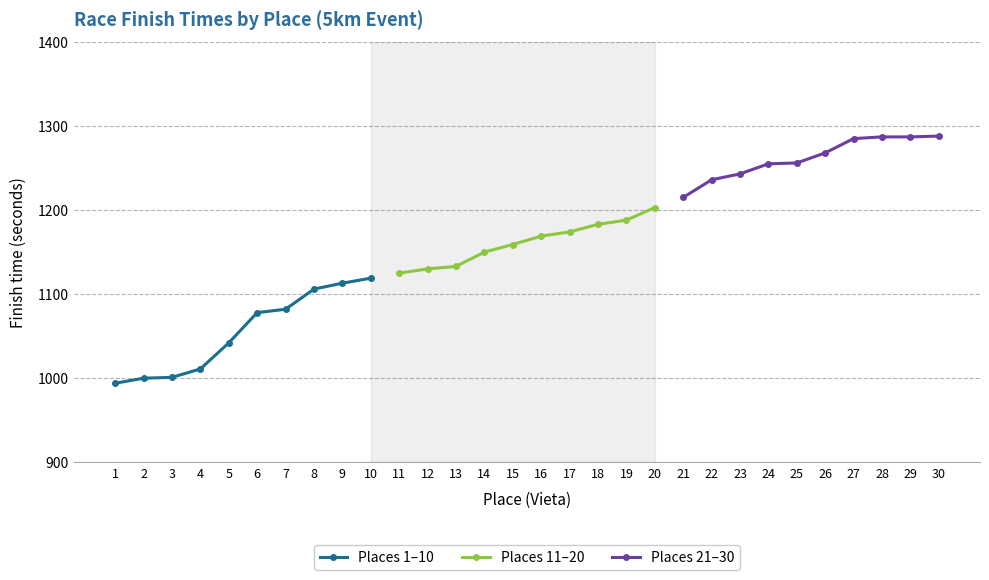

What is the value of the Places 1–10 point at the 7th from the left?

1082